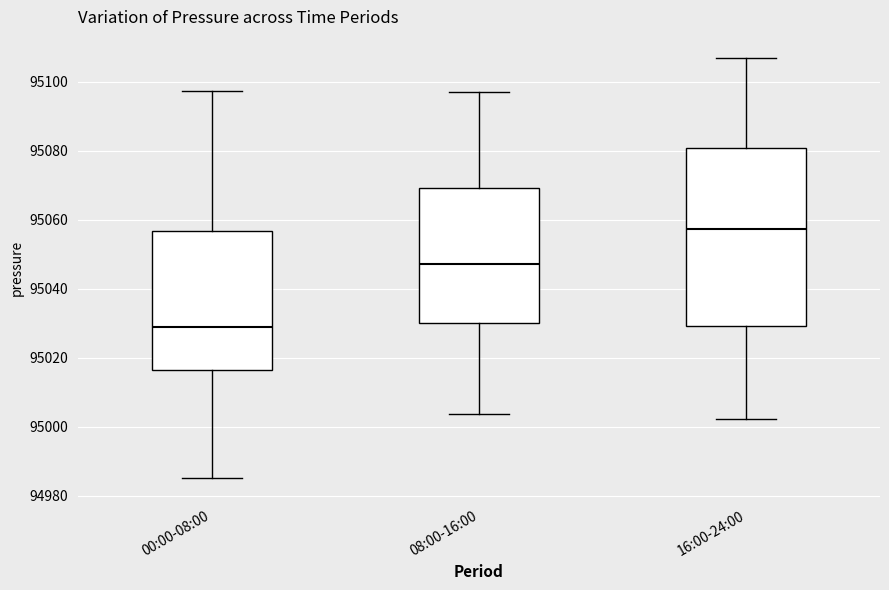

Reading left to right, transcribe this box plot: for each box, give where its median line is, the range the box spans, and where its two whiskers end, as read against the y-axis. The values are not printed on the chart, so give them approximately, as read against the axis.

00:00-08:00: median 95028, box 95016 to 95056, whiskers 94986 to 95098
08:00-16:00: median 95048, box 95030 to 95070, whiskers 95004 to 95096
16:00-24:00: median 95058, box 95030 to 95080, whiskers 95002 to 95106